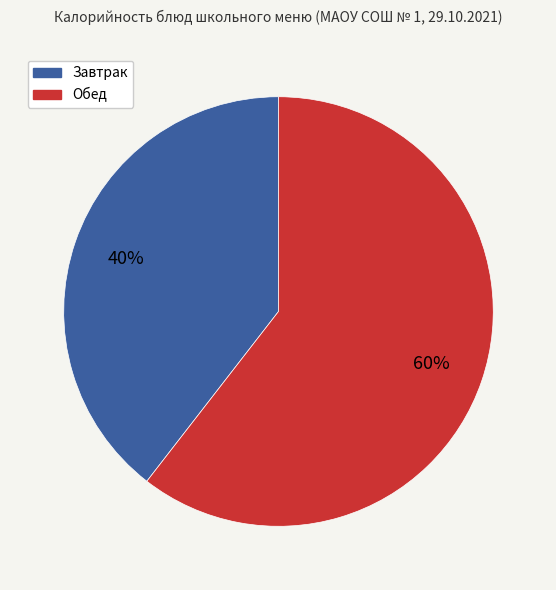

True or false: Обед accounts for 60% of the total.

True